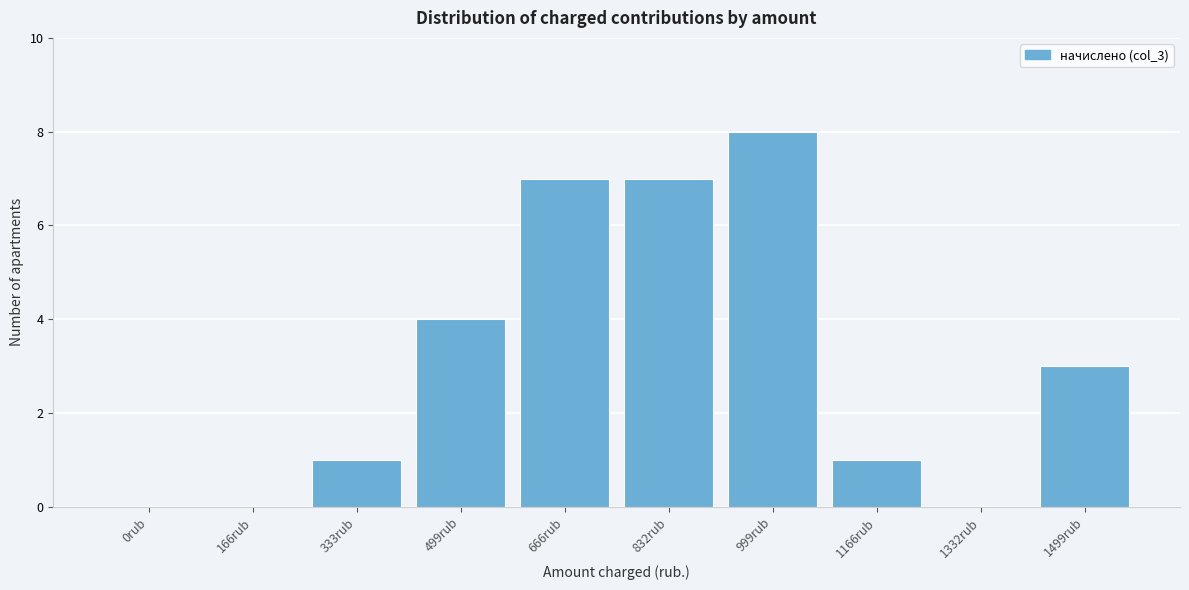

Reading left to right, list all the values displayed in this chart.

0rub=0	166rub=0	333rub=1	499rub=4	666rub=7	832rub=7	999rub=8	1166rub=1	1332rub=0	1499rub=3